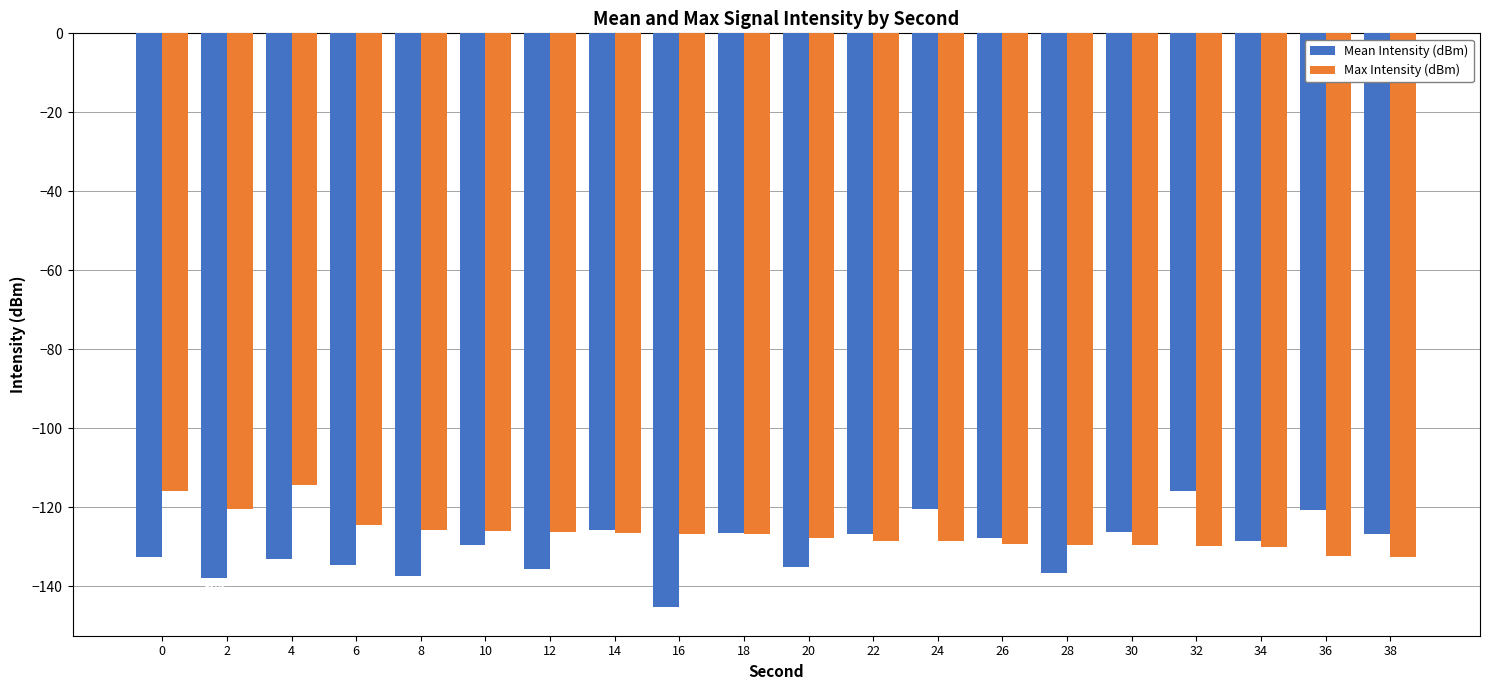

Rank the series at 20 from highest to lowest value.

Max Intensity (dBm), Mean Intensity (dBm)